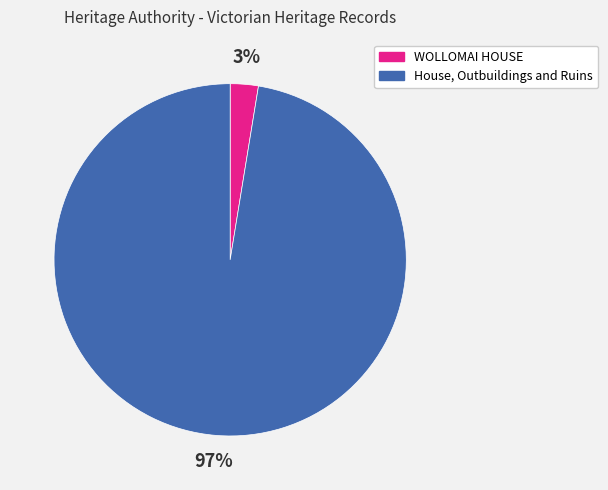

Is there any slice that represents more than half of the pie?

Yes